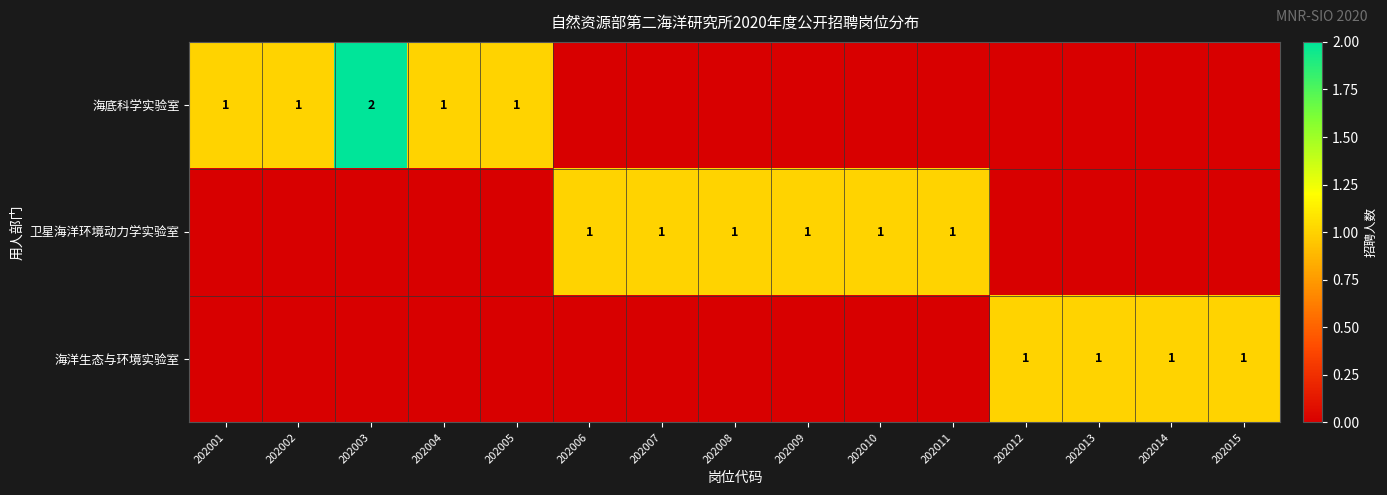

What is the maximum value shown in the chart?

2